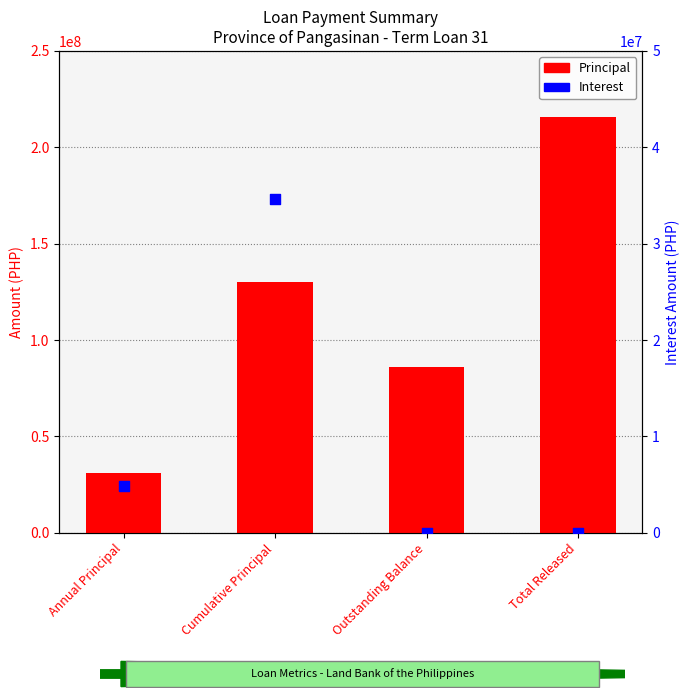

Which series reaches the minimum Y coordinate?

Interest